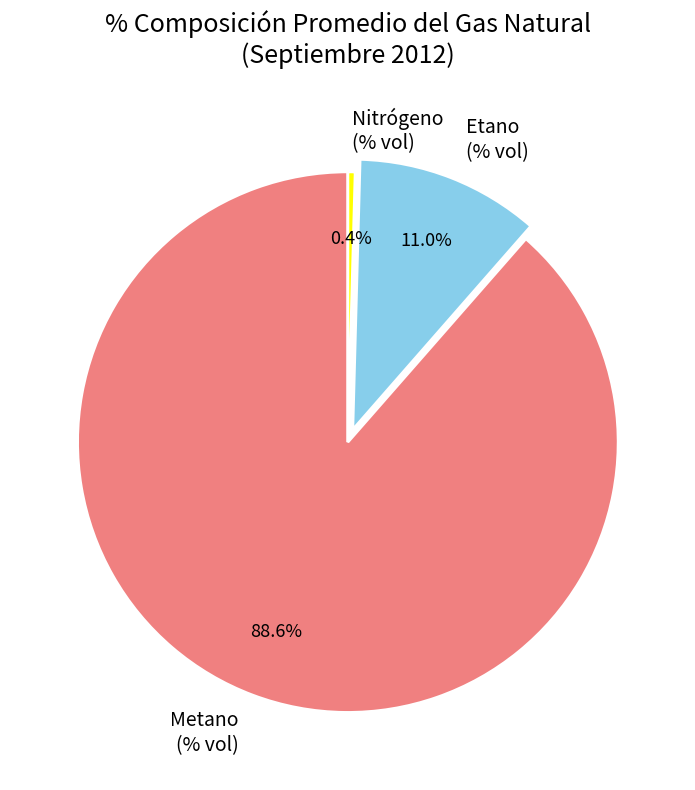

The Etano (% vol) slice represents 11% of the pie. True or false?

True